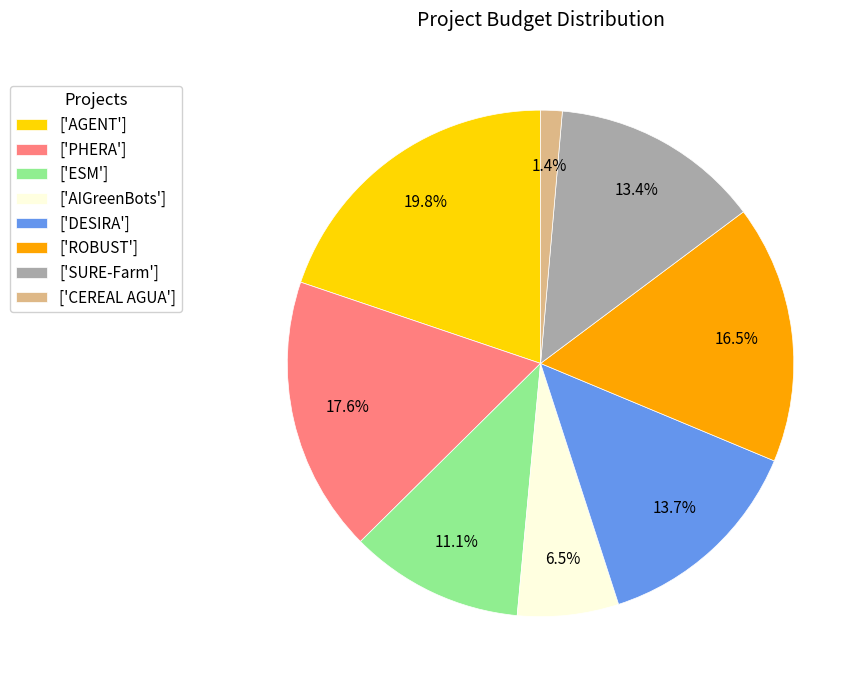

How many slices are in this pie chart?

8